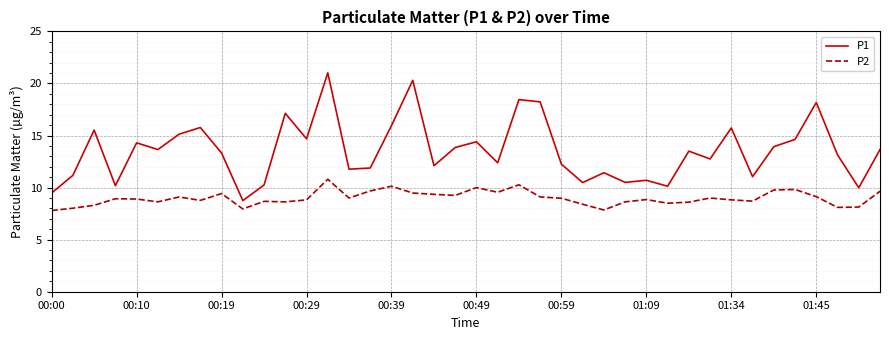

Count the number of categories in the chart.

40